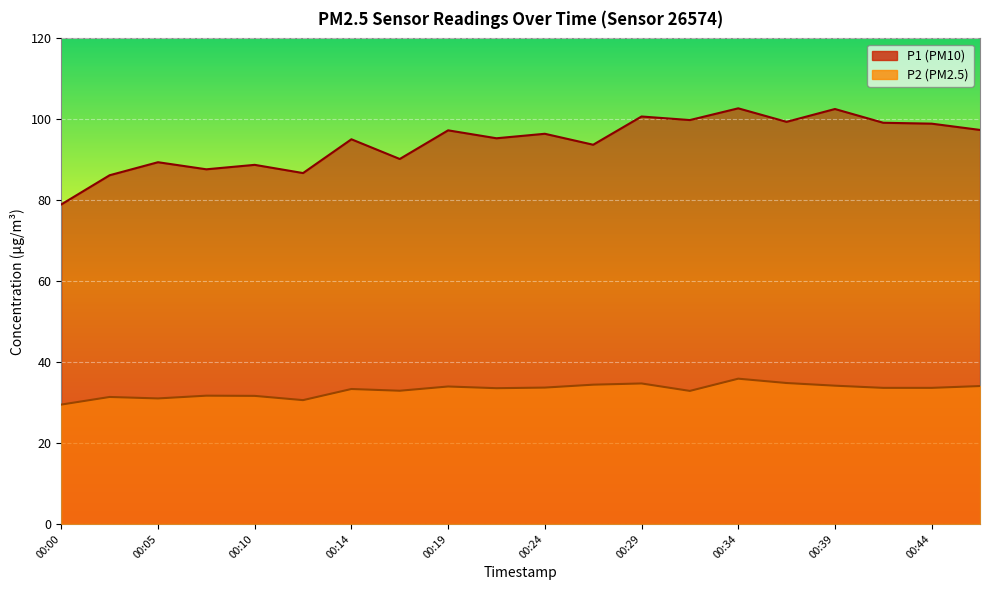

At which label does P2 reach its peak?

00:34